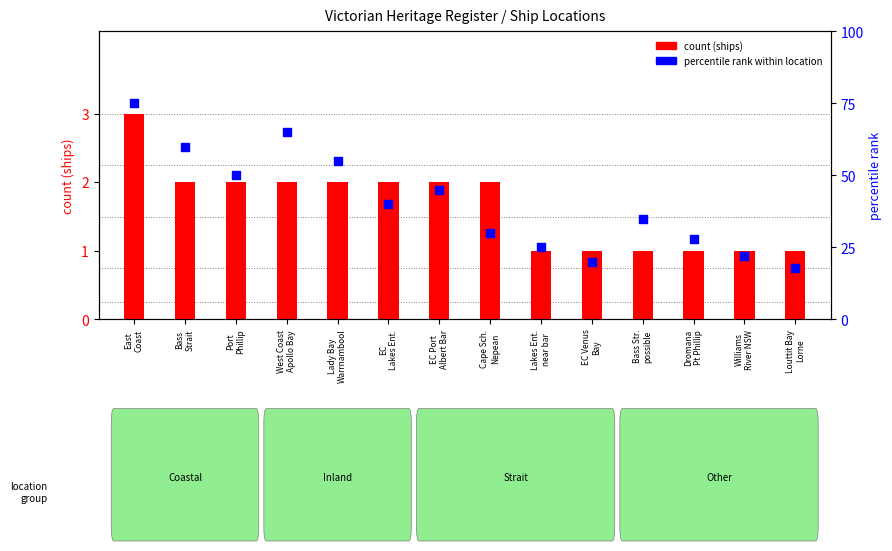

What is the total value across all series at Louttit Bay
Lorne?

19